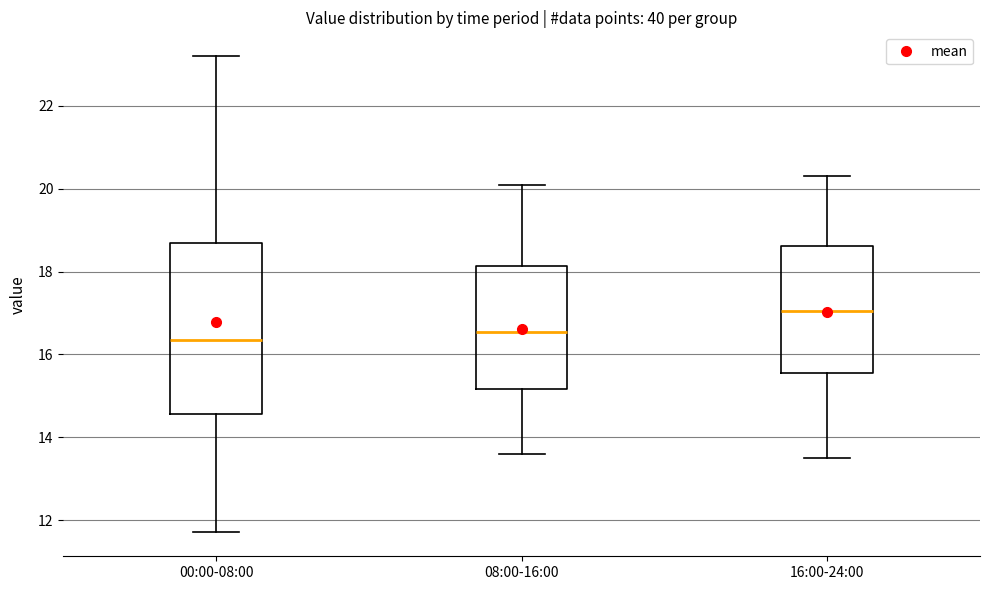

Reading left to right, read every box against the y-axis: the position of its median line, the range the box covers, and the ends of its whiskers. The values are not printed on the chart, so give them approximately, as read against the axis.

00:00-08:00: median 16.4, box 14.6 to 18.6, whiskers 11.8 to 23.2
08:00-16:00: median 16.6, box 15.2 to 18.2, whiskers 13.6 to 20.2
16:00-24:00: median 17.0, box 15.6 to 18.6, whiskers 13.6 to 20.4